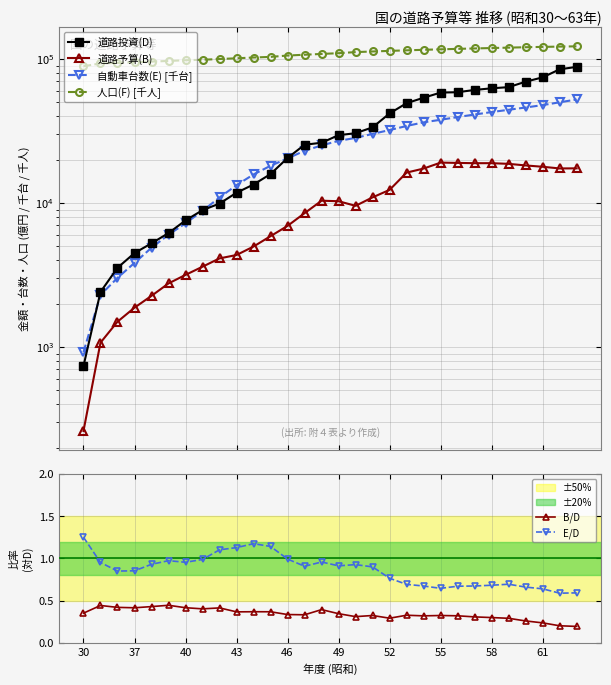

True or false: 道路投資(D) has more than 1 interior local peaks.

False